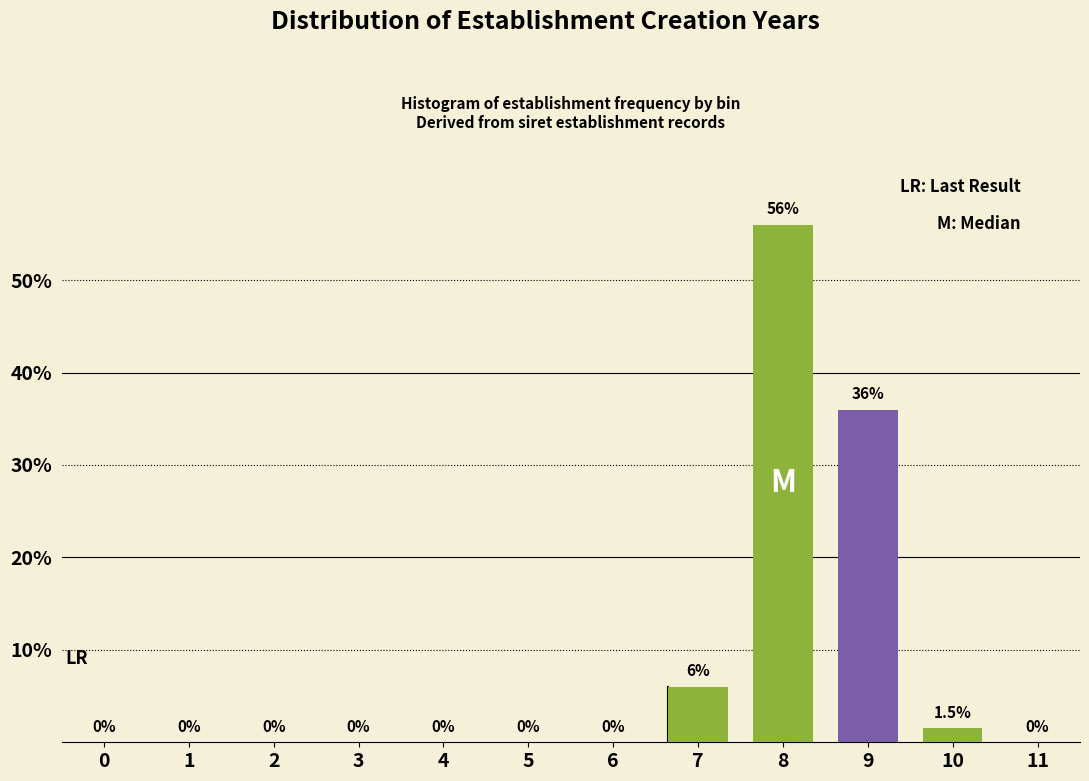

Reading left to right, what are all the values shown in this chart?

0=0.0	1=0.0	2=0.0	3=0.0	4=0.0	5=0.0	6=0.0	7=6.0	8=56.0	9=36.0	10=1.5	11=0.0